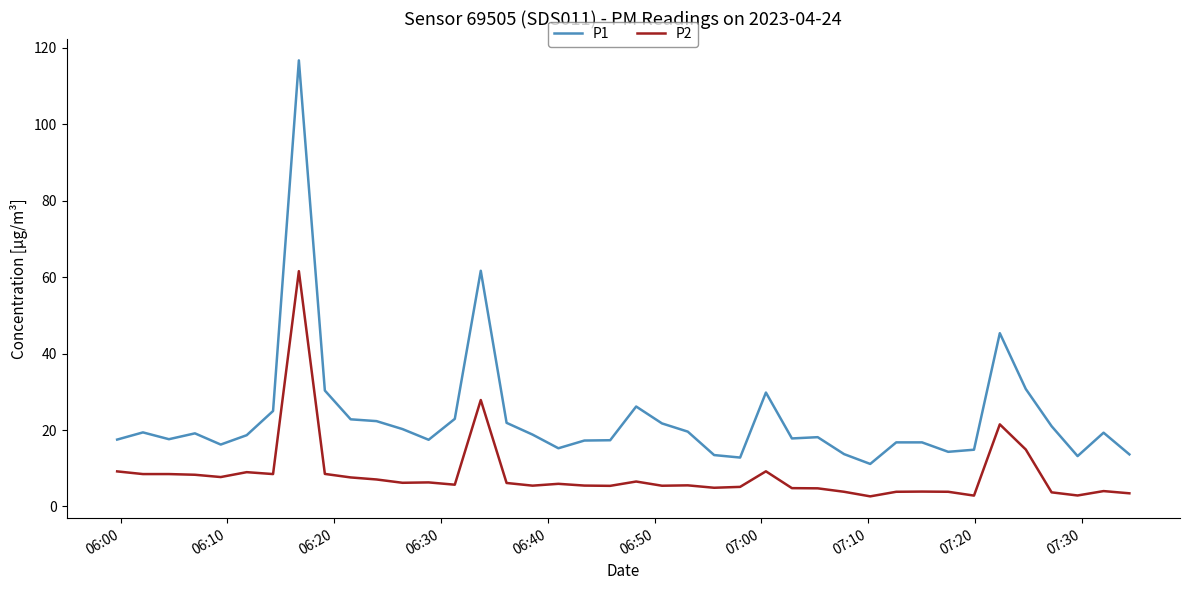

Which series has the largest range (max minus min)?

P1